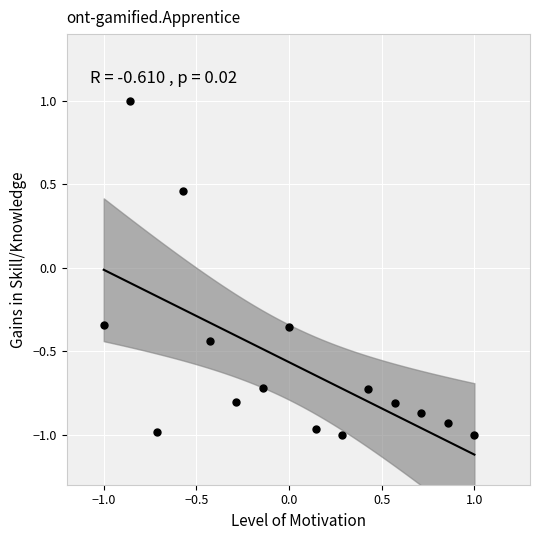

What is the range of Y values (max minus min)?

2.0